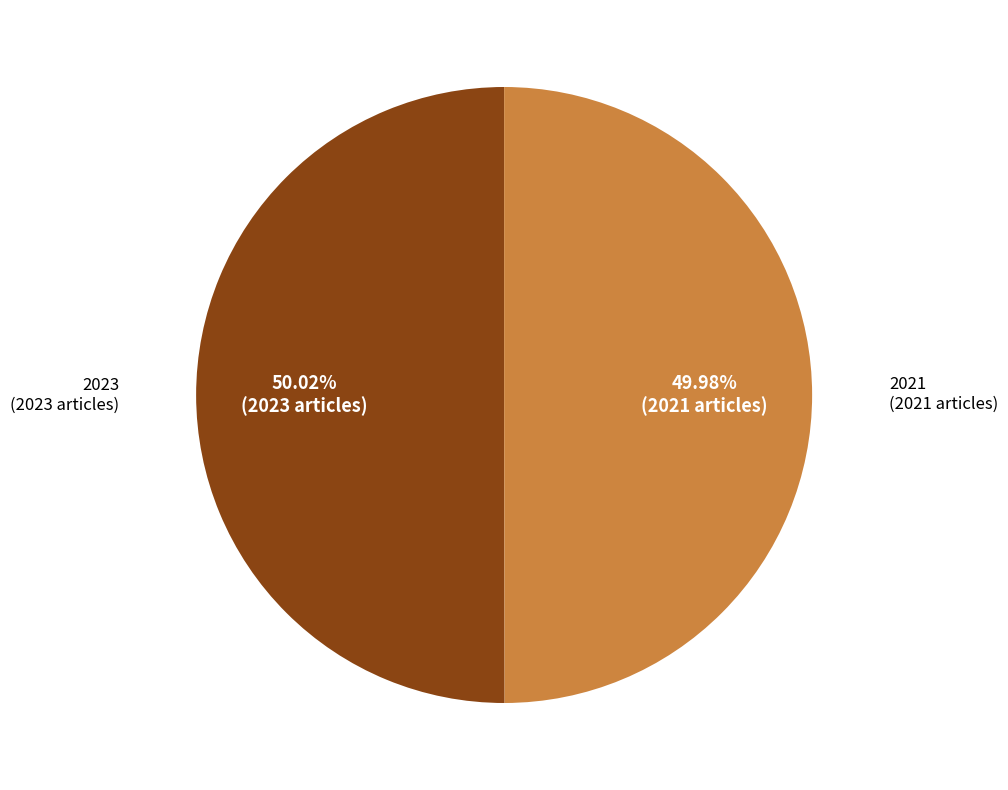

What is the ratio of the value at 2023 to the value at 2021?

1.0